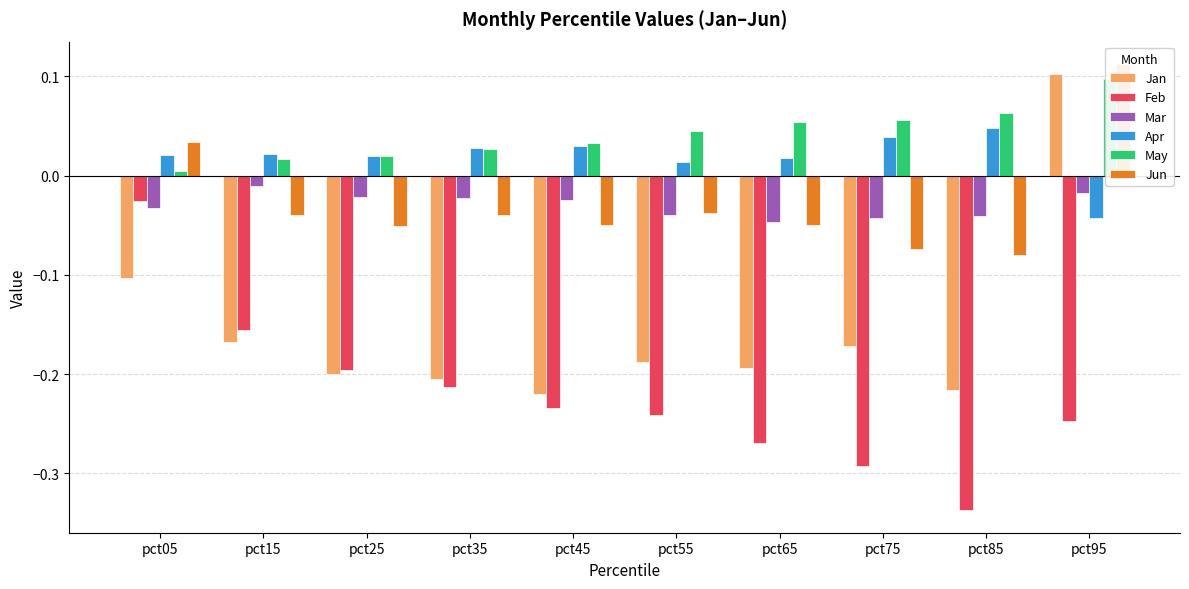

Is it true that Mar equals -0.0 at pct25?

False